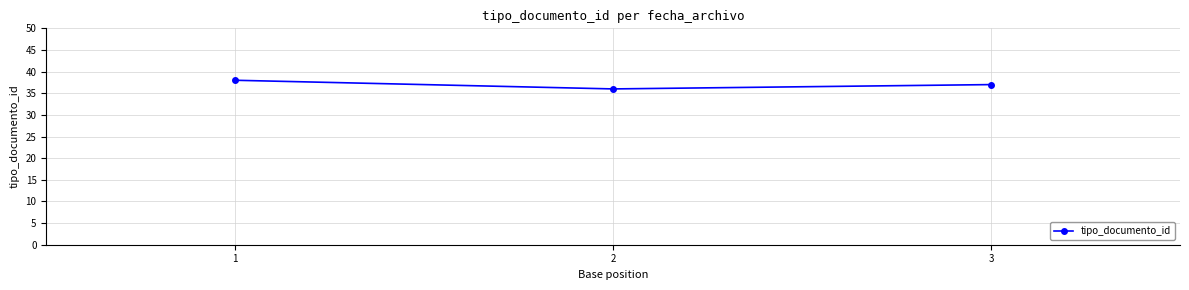

Which label corresponds to the largest value in the chart?

1